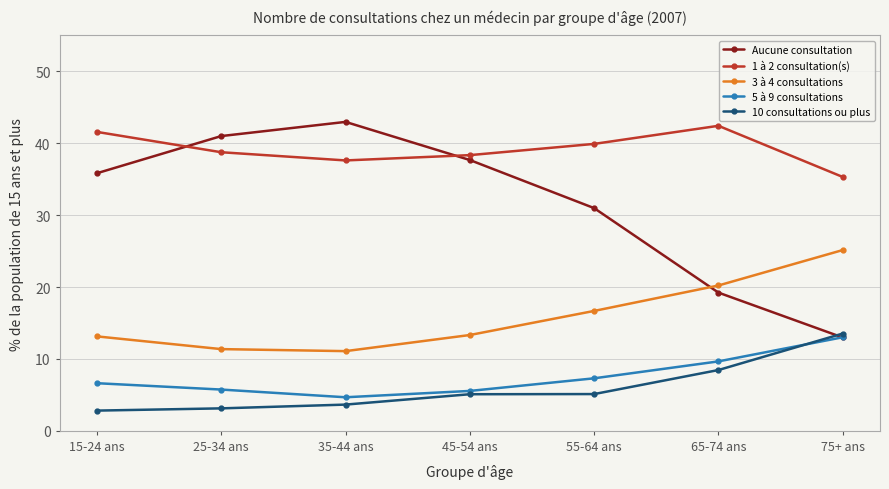

At which label is 10 consultations ou plus closest to 8?

65-74 ans